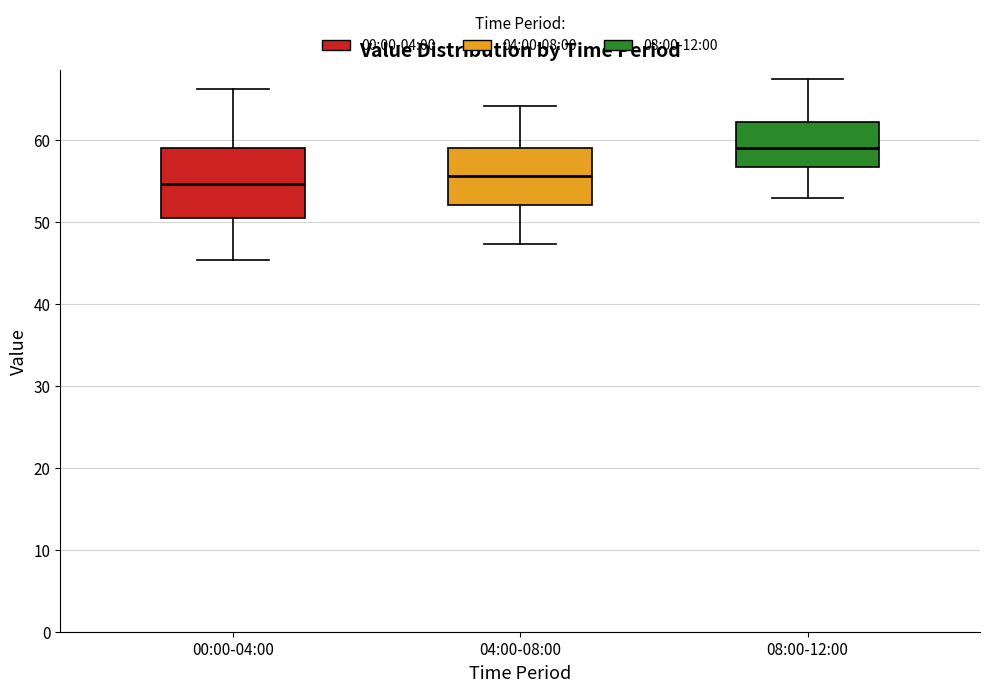

Which box's median line is the lowest?

00:00-04:00